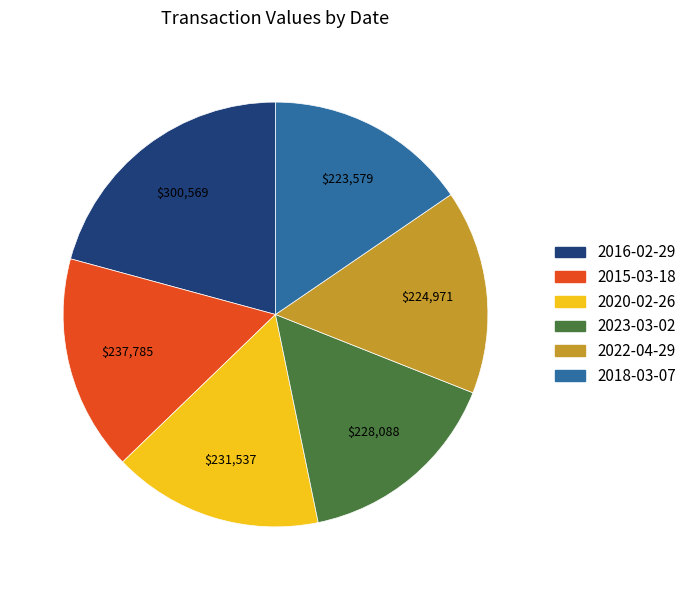

Is there a majority slice in this chart?

No